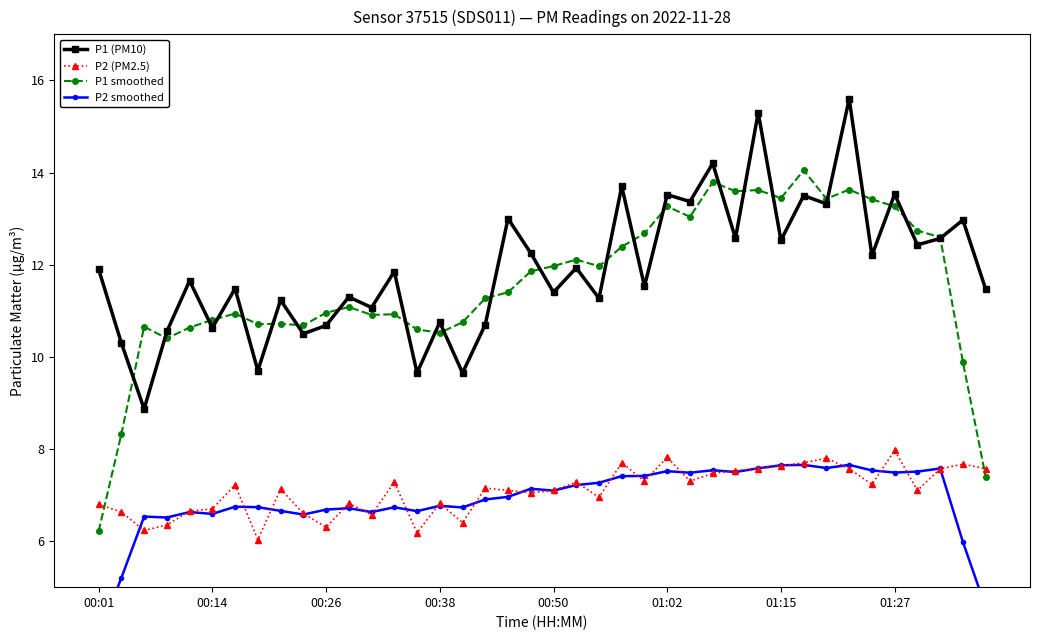

Which category has the lowest value across all series?

00:01